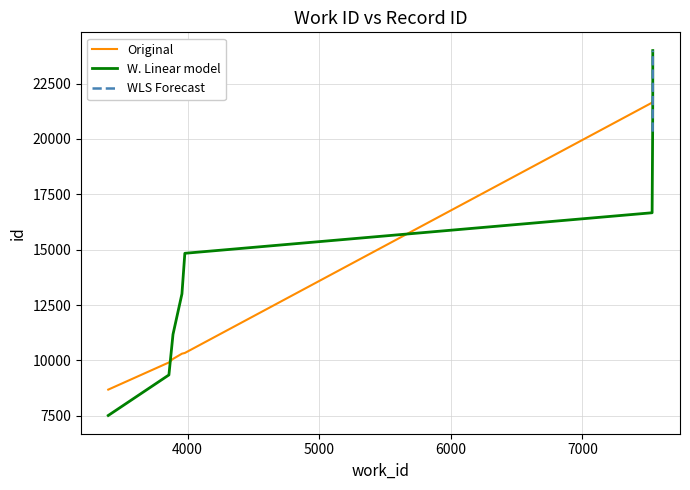

Which label corresponds to the largest value in the chart?

7535